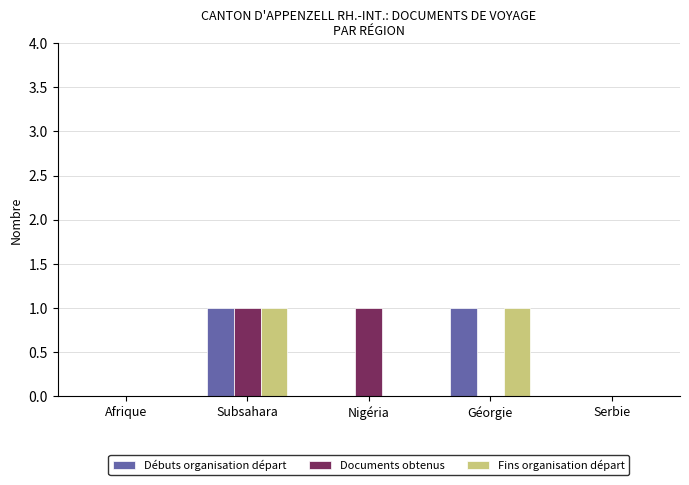

Is the value of Fins organisation départ at Géorgie greater than the value of Débuts organisation départ at Nigéria?

Yes